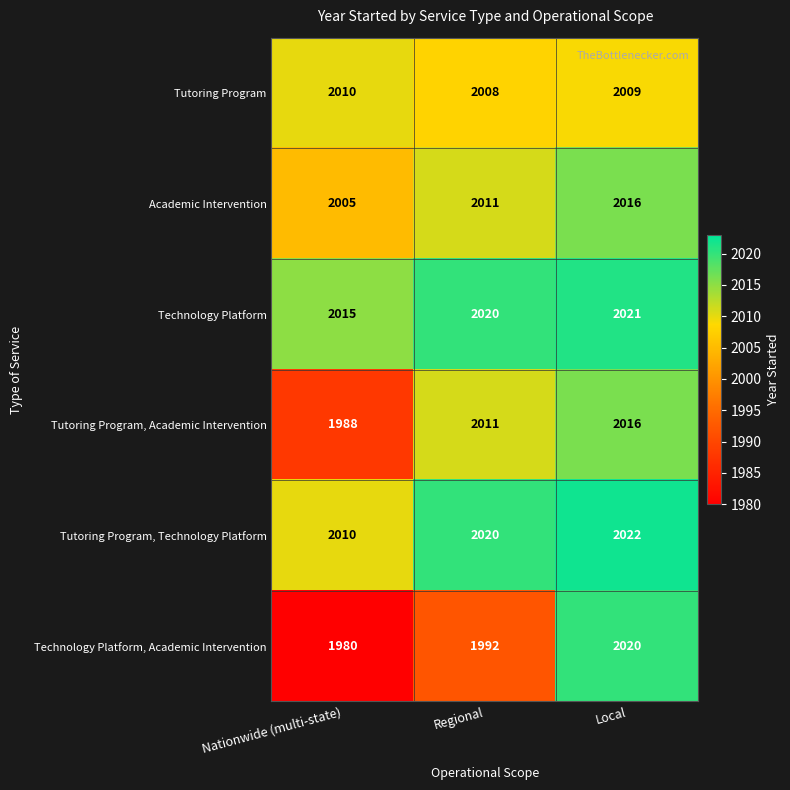

Which series has the widest spread of values?

Technology Platform, Academic Intervention